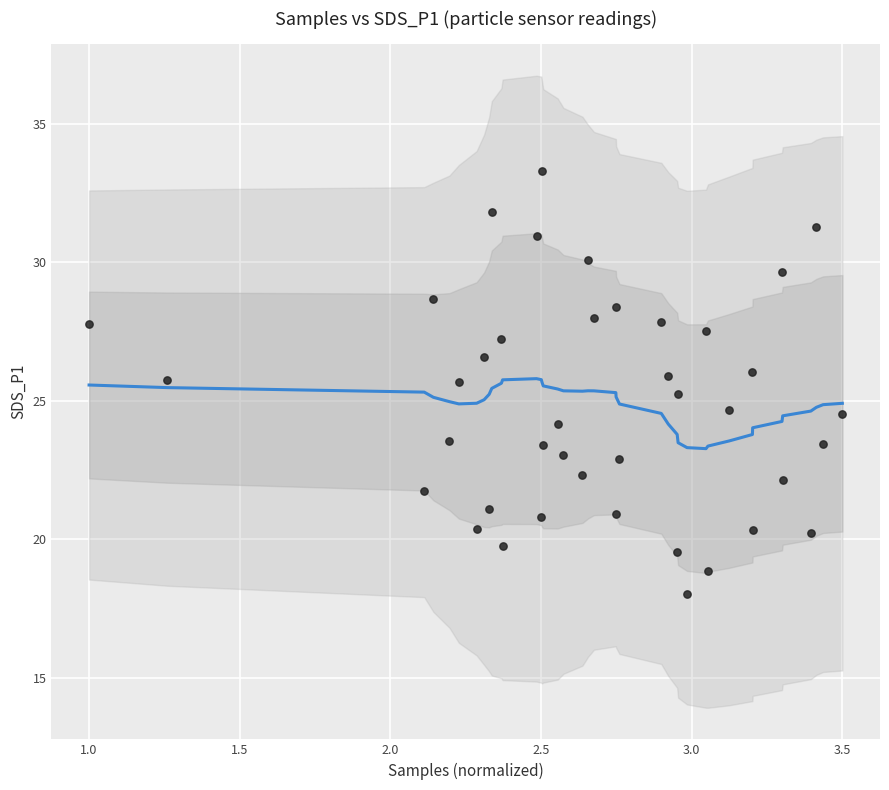

What is the range of Y values (max minus min)?

15.3